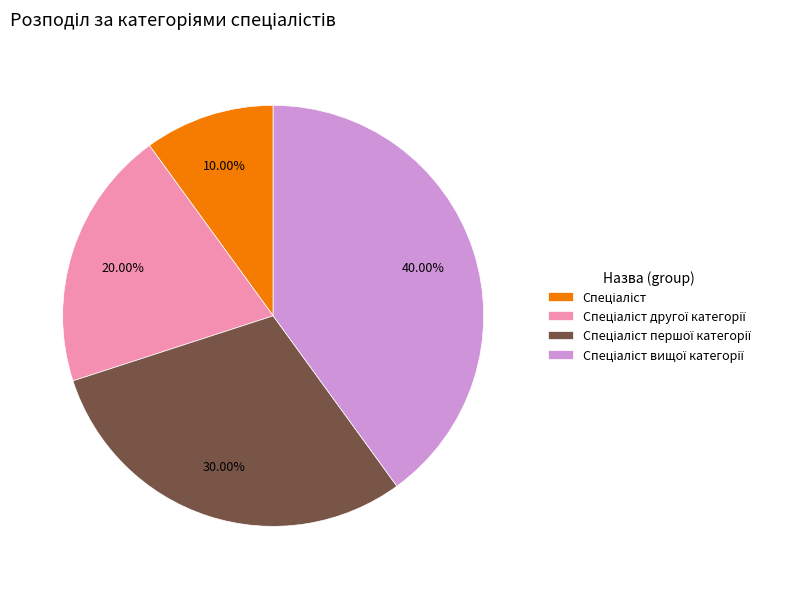

To the nearest percent, what is the average slice percentage?

25%